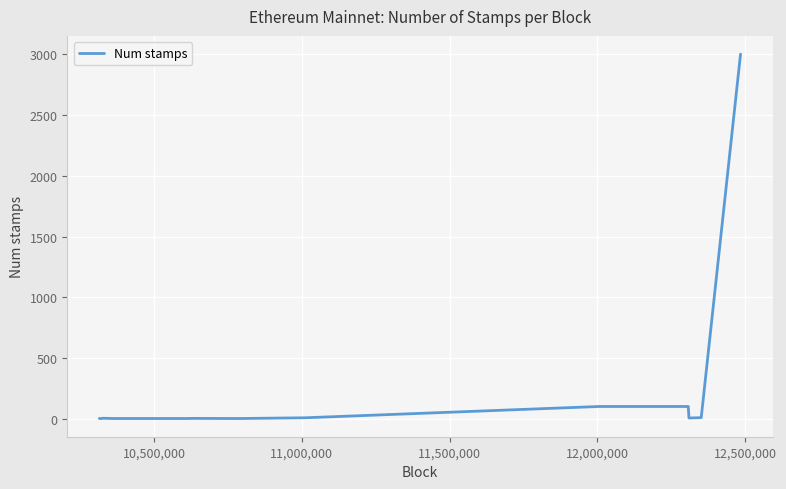

What is the difference between the maximum and minimum values?

3002